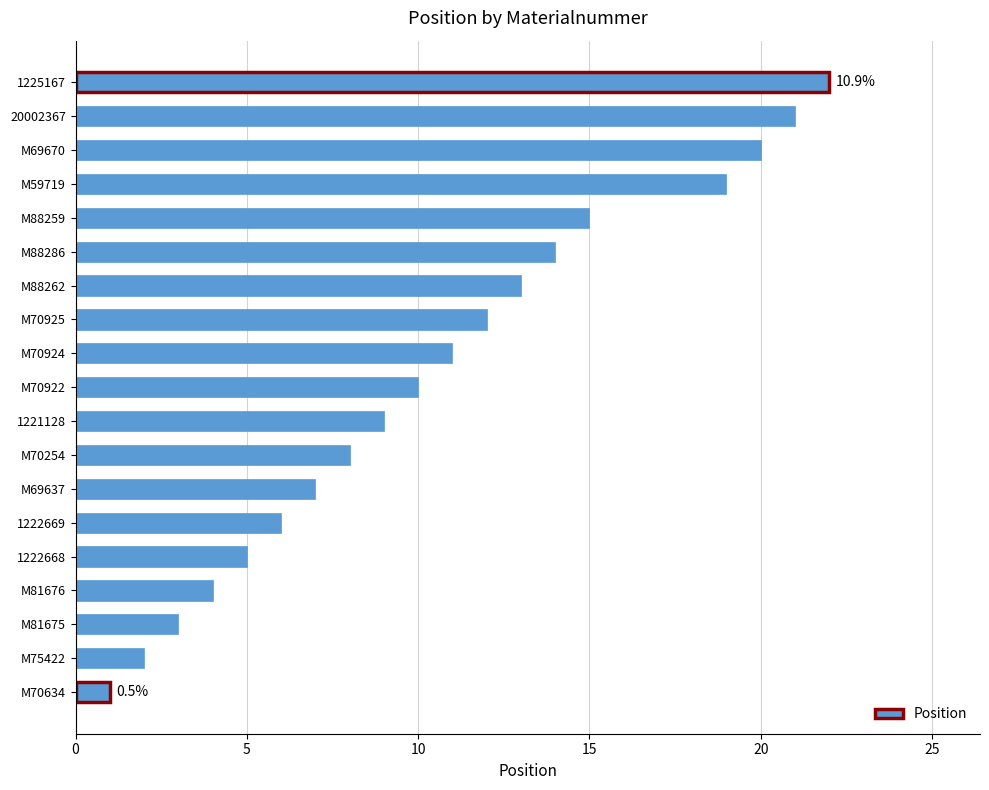

What is the difference between the second highest and second lowest values?

19